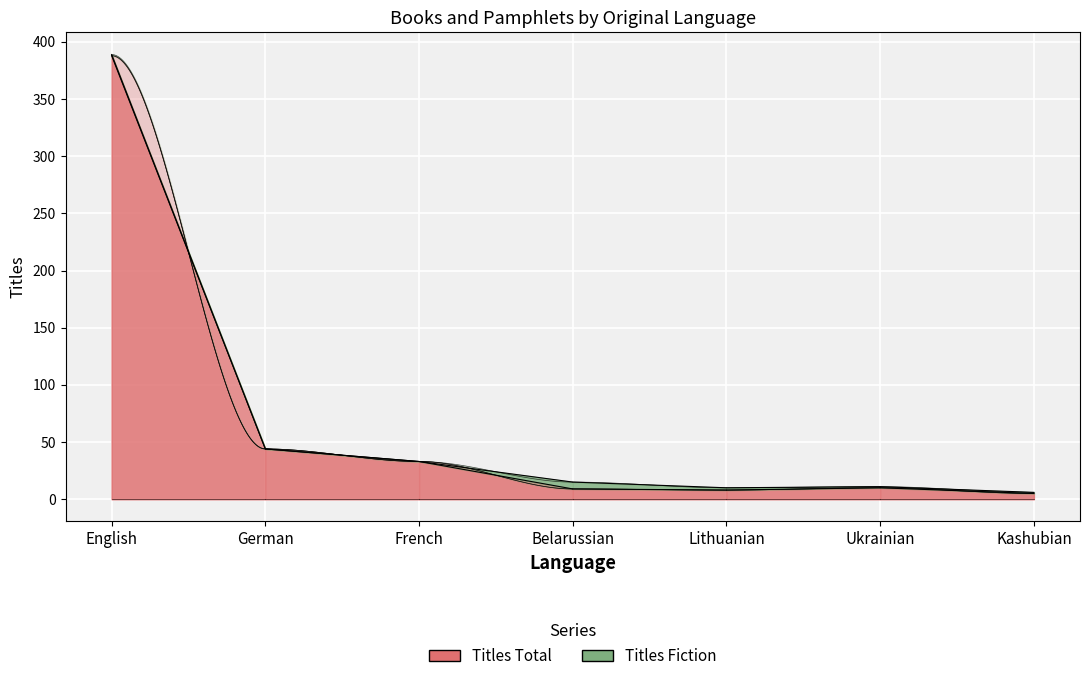

How many points are lower than both their immediate neighbors (excluding endpoints)?

1